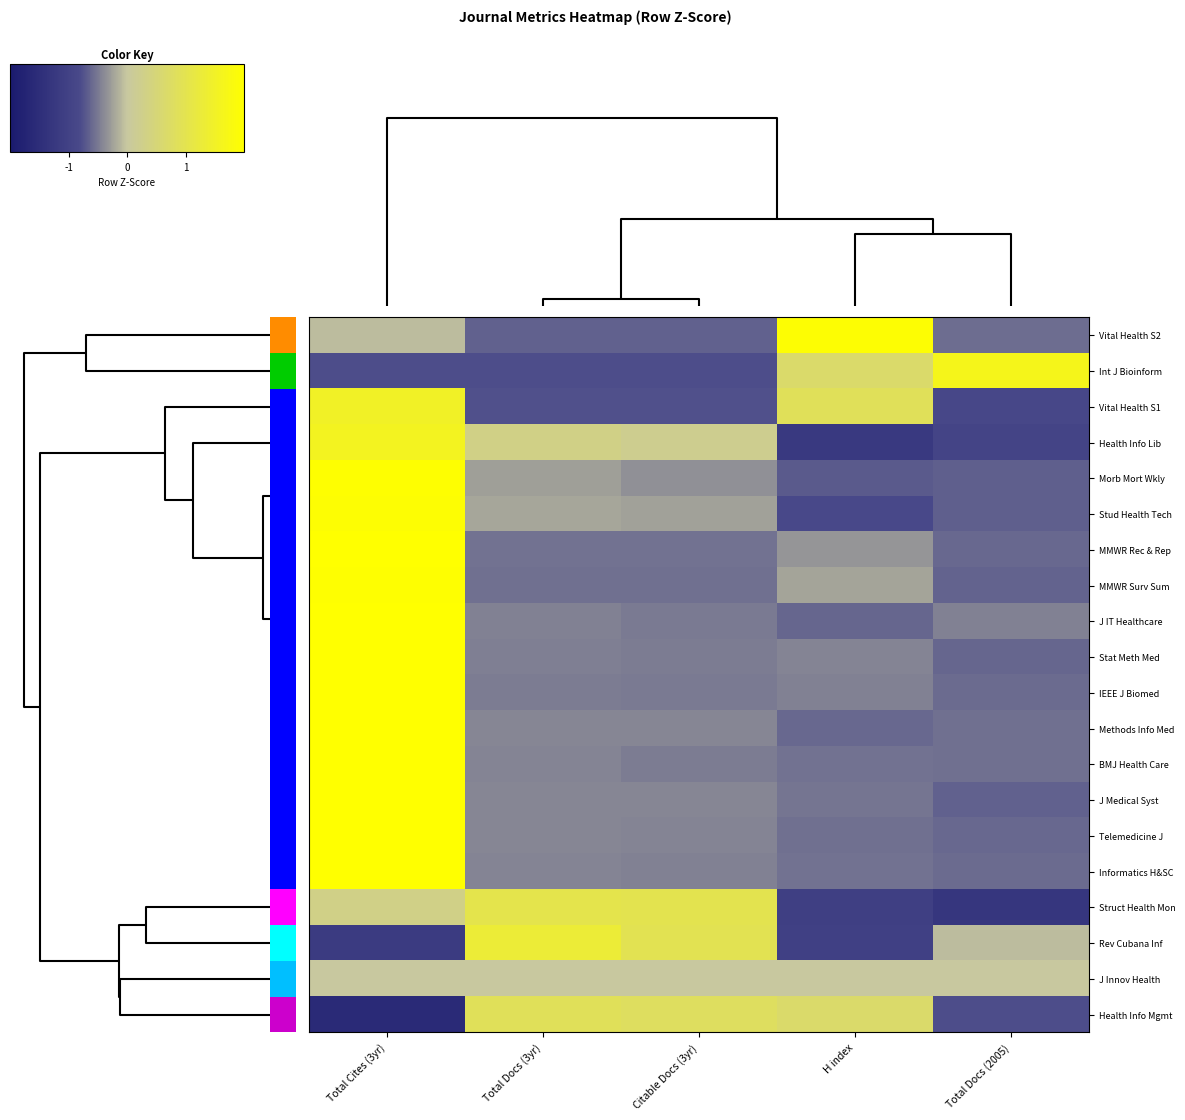

Reading right to left, list all the values displayed in this chart.

Vital Health S2: Total Docs (2005)=-0.6	H index=2.0	Citable Docs (3yr)=-0.7	Total Docs (3yr)=-0.7	Total Cites (3yr)=-0.1
Int J Bioinform: Total Docs (2005)=1.7	H index=0.7	Citable Docs (3yr)=-0.8	Total Docs (3yr)=-0.8	Total Cites (3yr)=-0.8
Vital Health S1: Total Docs (2005)=-0.9	H index=0.9	Citable Docs (3yr)=-0.8	Total Docs (3yr)=-0.8	Total Cites (3yr)=1.5
Health Info Lib: Total Docs (2005)=-0.9	H index=-1.2	Citable Docs (3yr)=0.2	Total Docs (3yr)=0.3	Total Cites (3yr)=1.6
Morb Mort Wkly: Total Docs (2005)=-0.7	H index=-0.7	Citable Docs (3yr)=-0.3	Total Docs (3yr)=-0.3	Total Cites (3yr)=2.0
Stud Health Tech: Total Docs (2005)=-0.7	H index=-0.8	Citable Docs (3yr)=-0.2	Total Docs (3yr)=-0.2	Total Cites (3yr)=1.9
MMWR Rec & Rep: Total Docs (2005)=-0.6	H index=-0.3	Citable Docs (3yr)=-0.5	Total Docs (3yr)=-0.5	Total Cites (3yr)=2.0
MMWR Surv Sum: Total Docs (2005)=-0.6	H index=-0.2	Citable Docs (3yr)=-0.6	Total Docs (3yr)=-0.6	Total Cites (3yr)=2.0
J IT Healthcare: Total Docs (2005)=-0.5	H index=-0.6	Citable Docs (3yr)=-0.5	Total Docs (3yr)=-0.4	Total Cites (3yr)=2.0
Stat Meth Med: Total Docs (2005)=-0.6	H index=-0.4	Citable Docs (3yr)=-0.5	Total Docs (3yr)=-0.5	Total Cites (3yr)=2.0
IEEE J Biomed: Total Docs (2005)=-0.6	H index=-0.5	Citable Docs (3yr)=-0.5	Total Docs (3yr)=-0.5	Total Cites (3yr)=2.0
Methods Info Med: Total Docs (2005)=-0.6	H index=-0.6	Citable Docs (3yr)=-0.4	Total Docs (3yr)=-0.4	Total Cites (3yr)=2.0
BMJ Health Care: Total Docs (2005)=-0.6	H index=-0.5	Citable Docs (3yr)=-0.5	Total Docs (3yr)=-0.4	Total Cites (3yr)=2.0
J Medical Syst: Total Docs (2005)=-0.6	H index=-0.5	Citable Docs (3yr)=-0.4	Total Docs (3yr)=-0.4	Total Cites (3yr)=2.0
Telemedicine J: Total Docs (2005)=-0.6	H index=-0.6	Citable Docs (3yr)=-0.4	Total Docs (3yr)=-0.4	Total Cites (3yr)=2.0
Informatics H&SC: Total Docs (2005)=-0.6	H index=-0.5	Citable Docs (3yr)=-0.4	Total Docs (3yr)=-0.4	Total Cites (3yr)=2.0
Struct Health Mon: Total Docs (2005)=-1.3	H index=-1.1	Citable Docs (3yr)=1.0	Total Docs (3yr)=1.0	Total Cites (3yr)=0.3
Rev Cubana Inf: Total Docs (2005)=-0.1	H index=-1.0	Citable Docs (3yr)=1.0	Total Docs (3yr)=1.3	Total Cites (3yr)=-1.1
J Innov Health: Total Docs (2005)=0.0	H index=0.0	Citable Docs (3yr)=0.0	Total Docs (3yr)=0.0	Total Cites (3yr)=0.0
Health Info Mgmt: Total Docs (2005)=-0.8	H index=0.7	Citable Docs (3yr)=0.8	Total Docs (3yr)=0.9	Total Cites (3yr)=-1.6